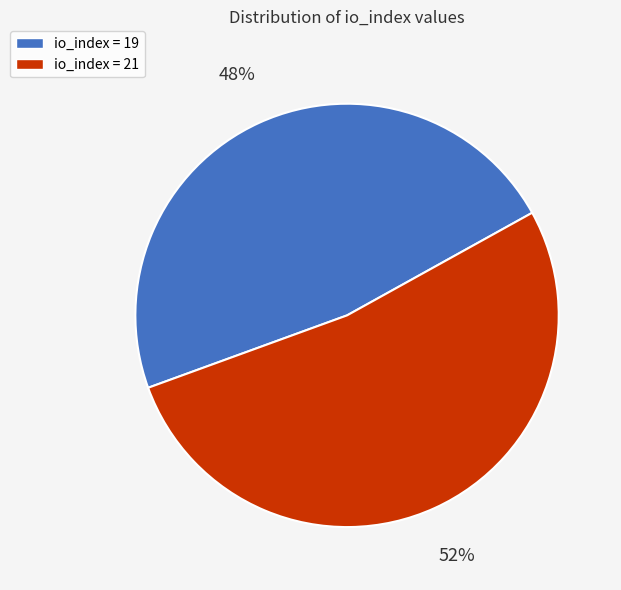

Is there a majority slice in this chart?

Yes